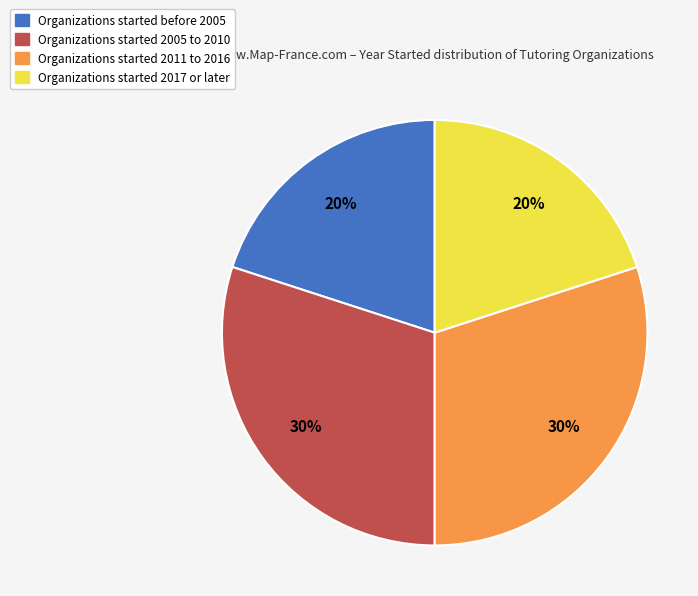

Count the number of slices in the pie.

4